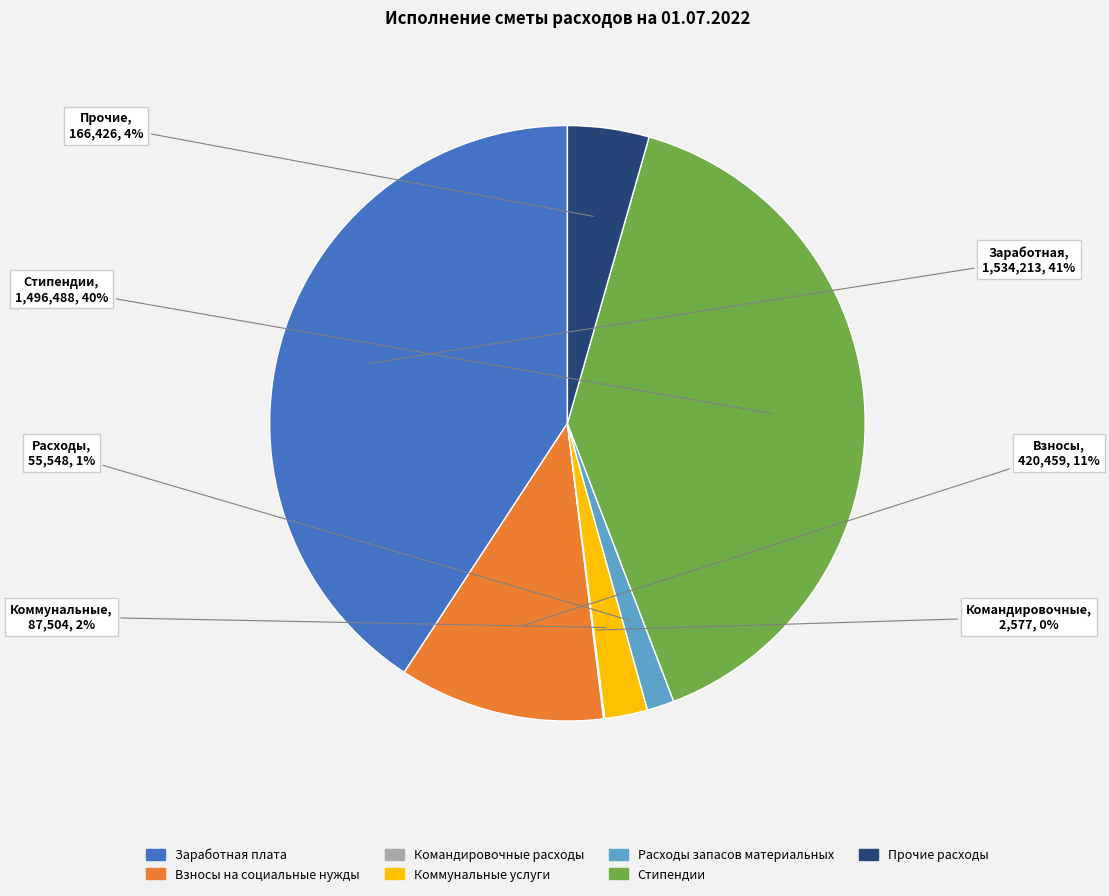

Which category has the biggest portion of the pie?

Заработная плата